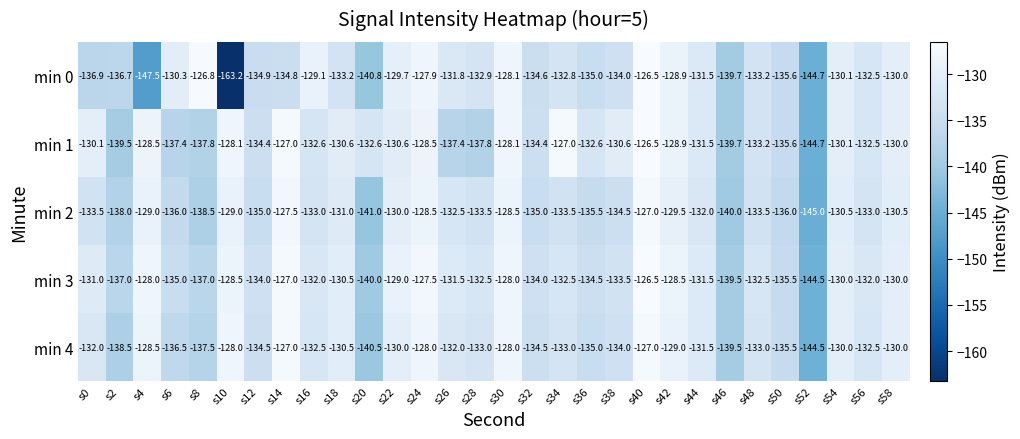

What value does the min 1 series have at s36?

-132.6